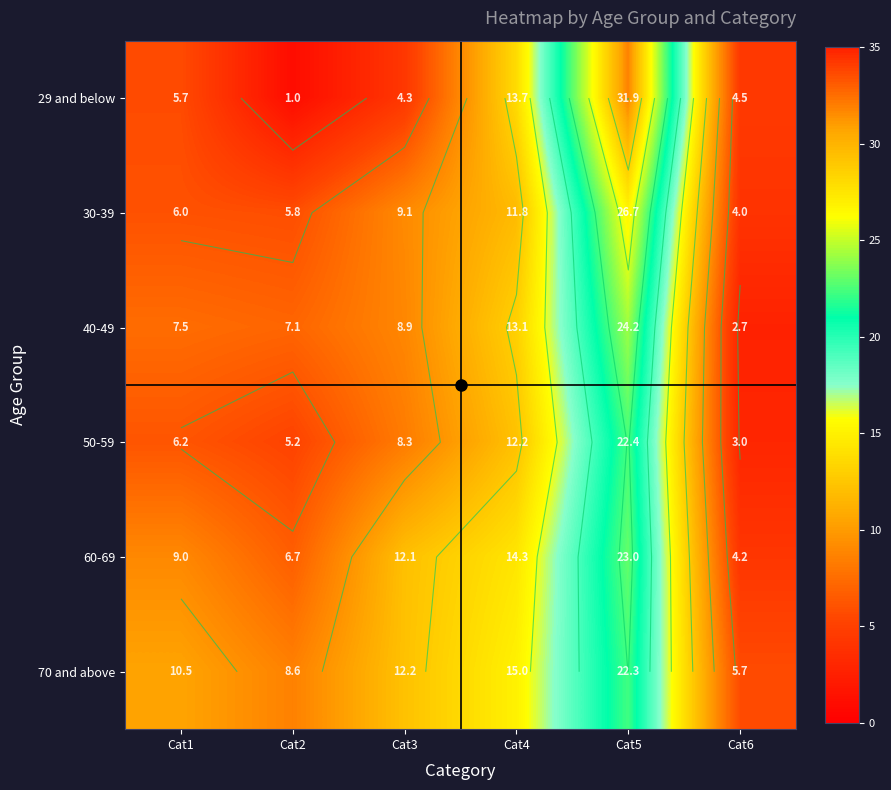

Rank the categories by 70 and above value from lowest to highest.

Cat6, Cat2, Cat1, Cat3, Cat4, Cat5